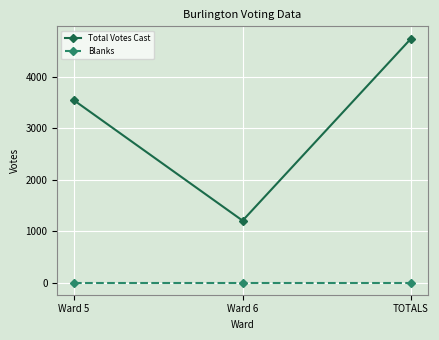

Between Ward 6 and TOTALS, which series saw the biggest shift?

Total Votes Cast